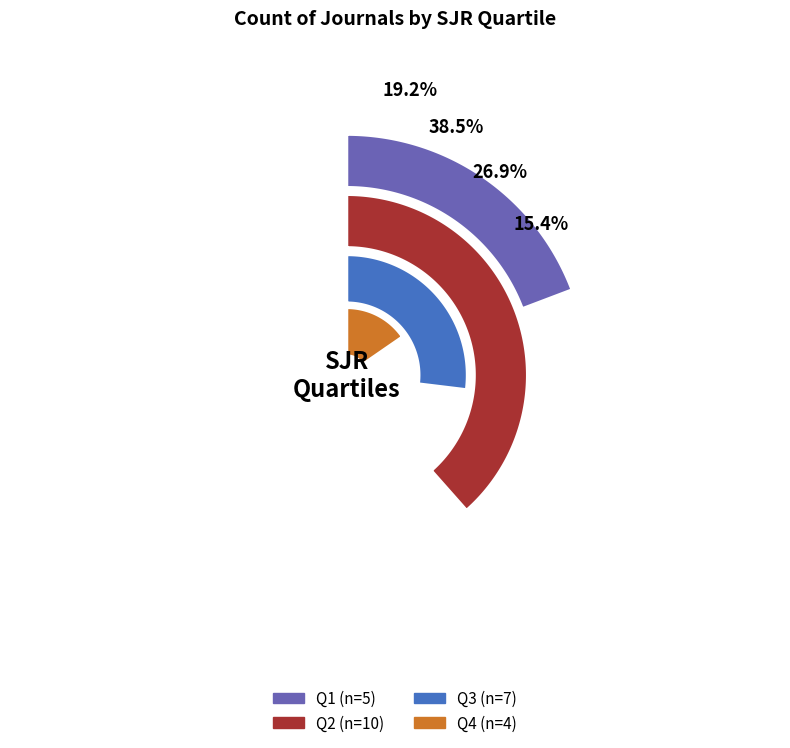

To the nearest percent, what is the combined percentage of Q2 and Q3?

65%